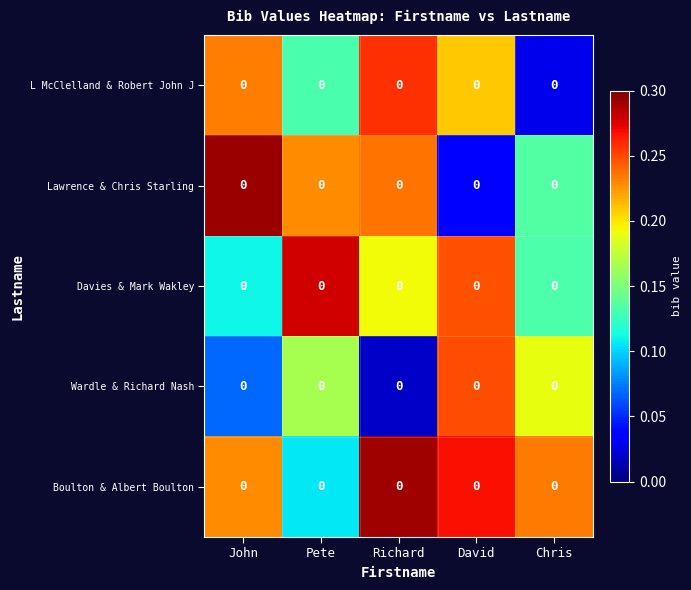

What is the highest value of the Boulton & Albert Boulton series?

0.3